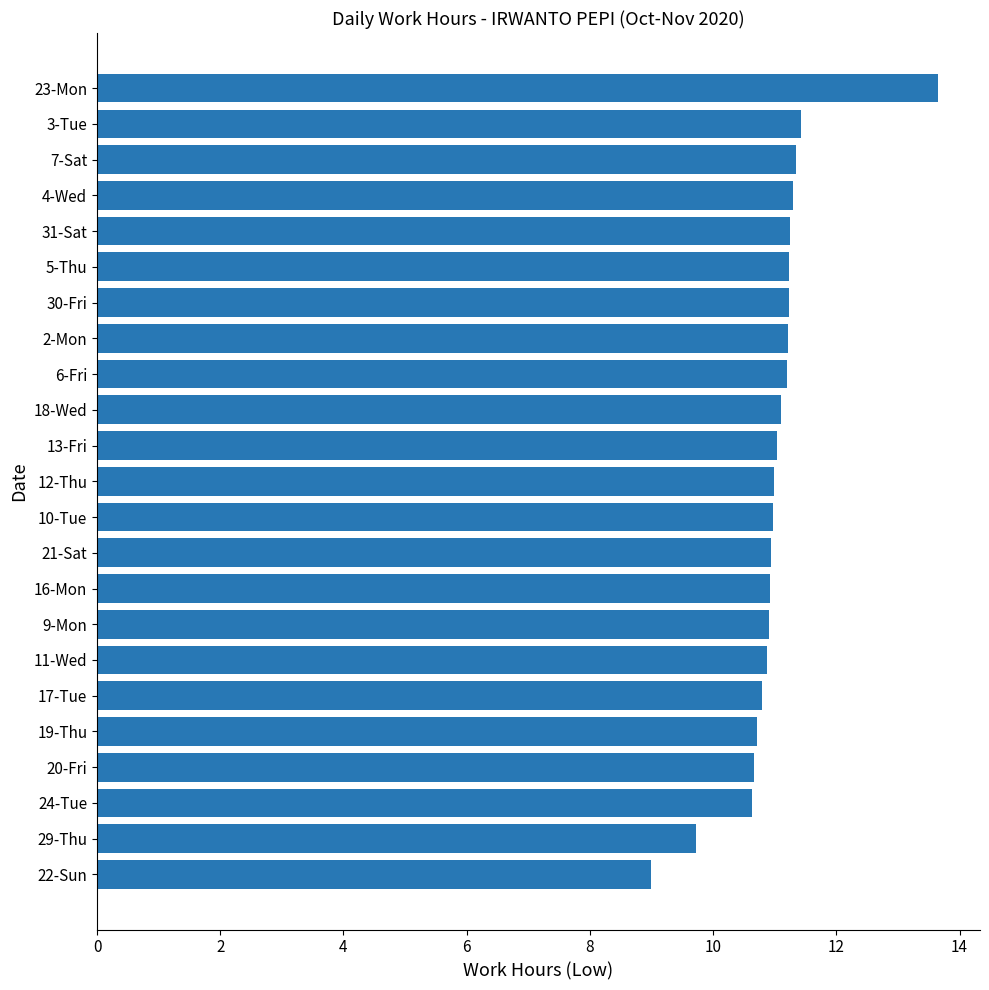

Approximately how many times larger is the value at 24-Tue compared to 9-Mon?

1.0